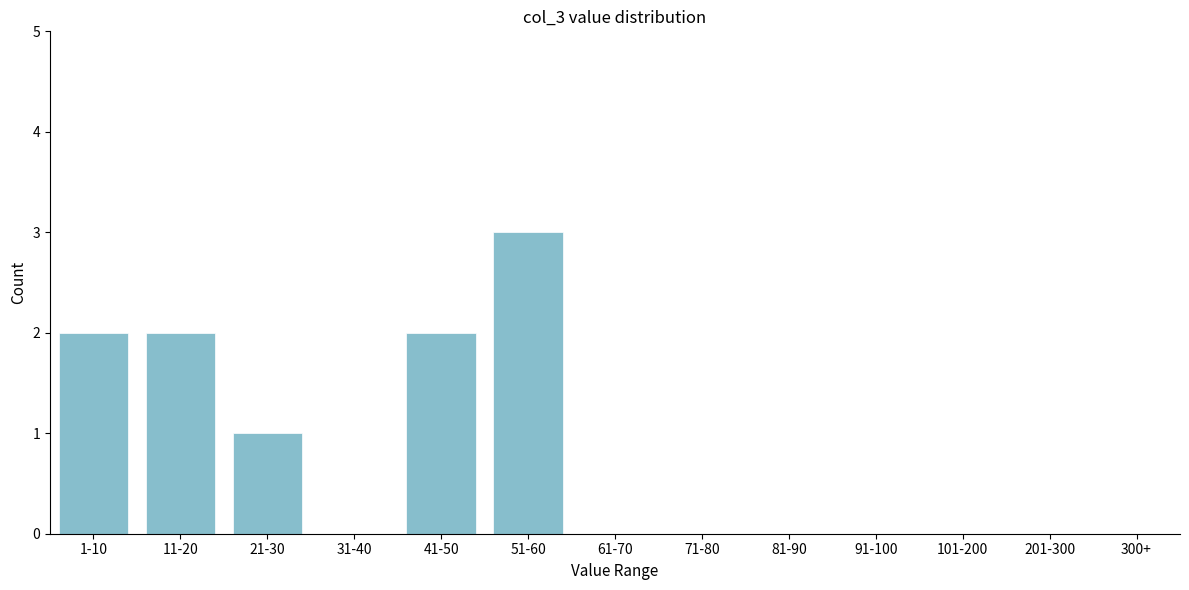

Reading left to right, transcribe all the data shown in this chart.

1-10=2	11-20=2	21-30=1	31-40=0	41-50=2	51-60=3	61-70=0	71-80=0	81-90=0	91-100=0	101-200=0	201-300=0	300+=0